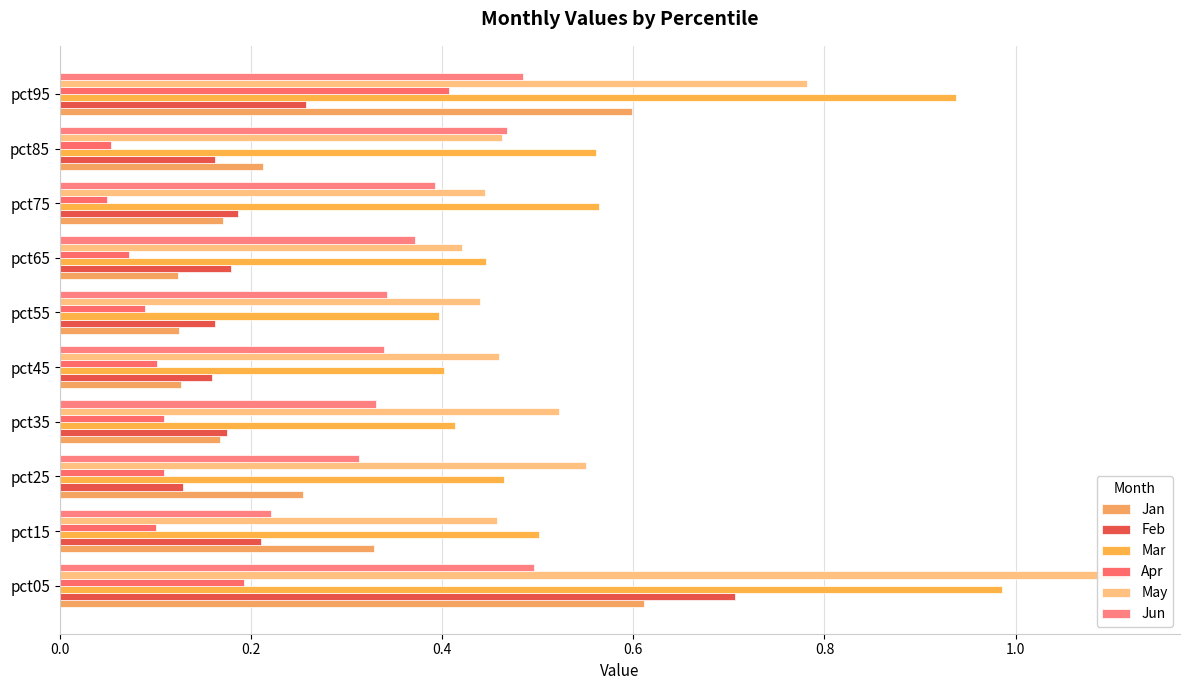

The Mar series shows 1.7 at pct95. True or false?

False